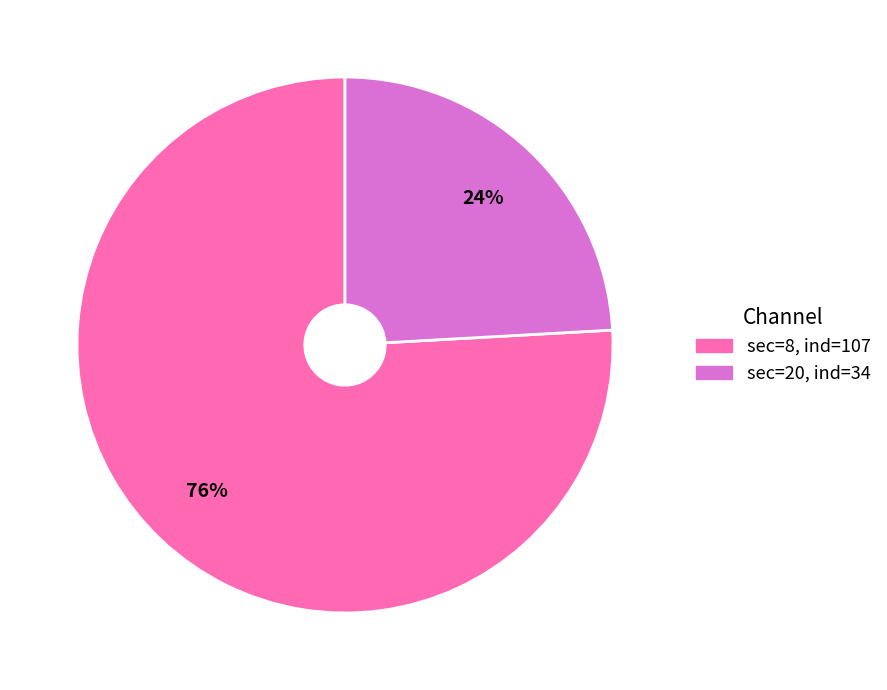

To the nearest percent, what is the average slice percentage?

50%